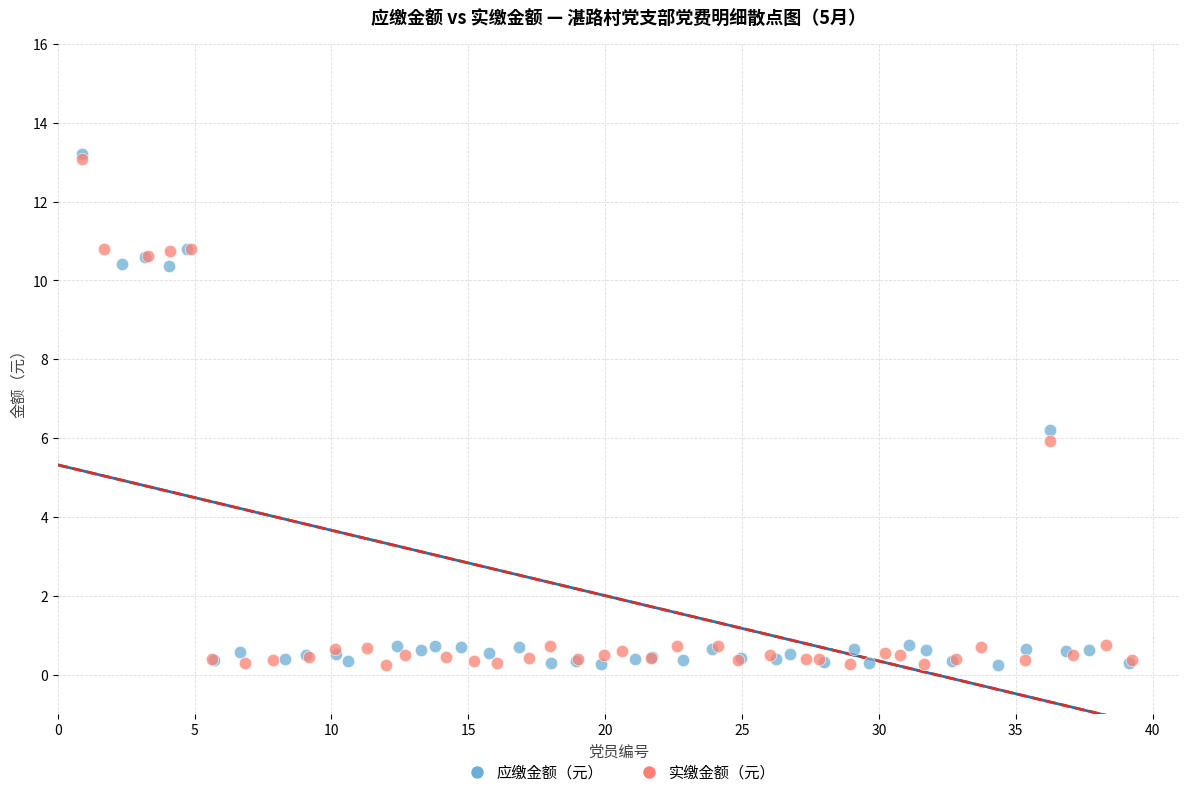

Which series has the widest spread of Y values?

应缴金额（元）